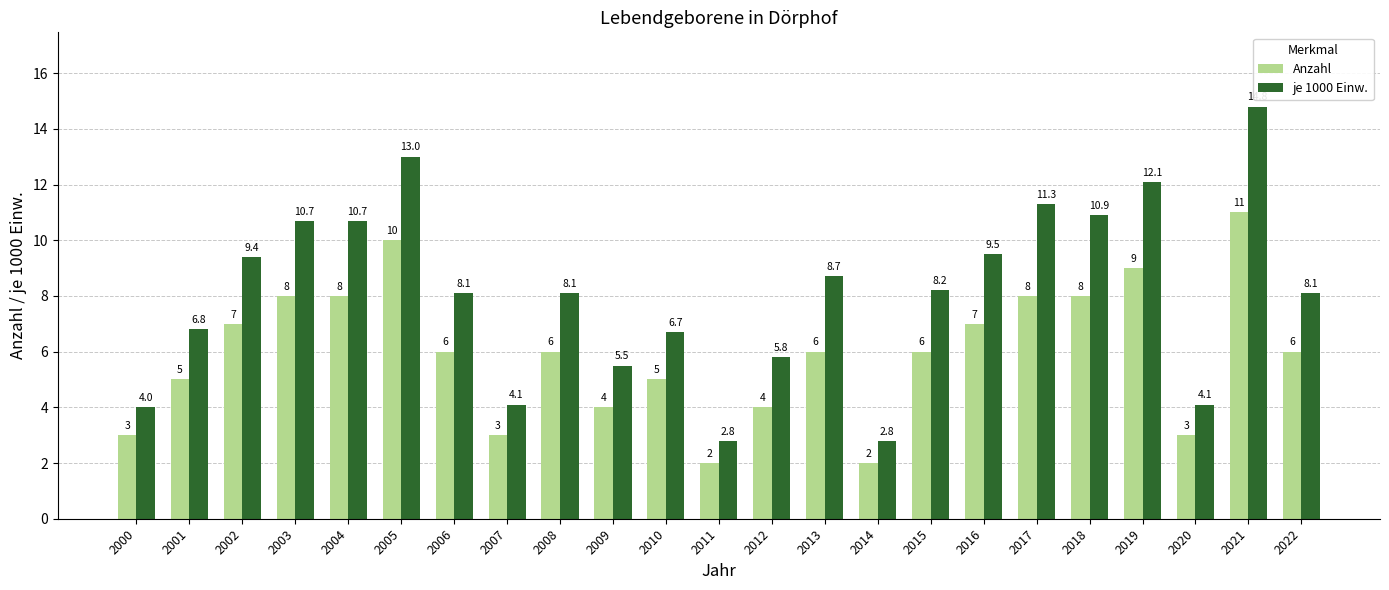

What value does the je 1000 Einw. series have at 2012?

5.8